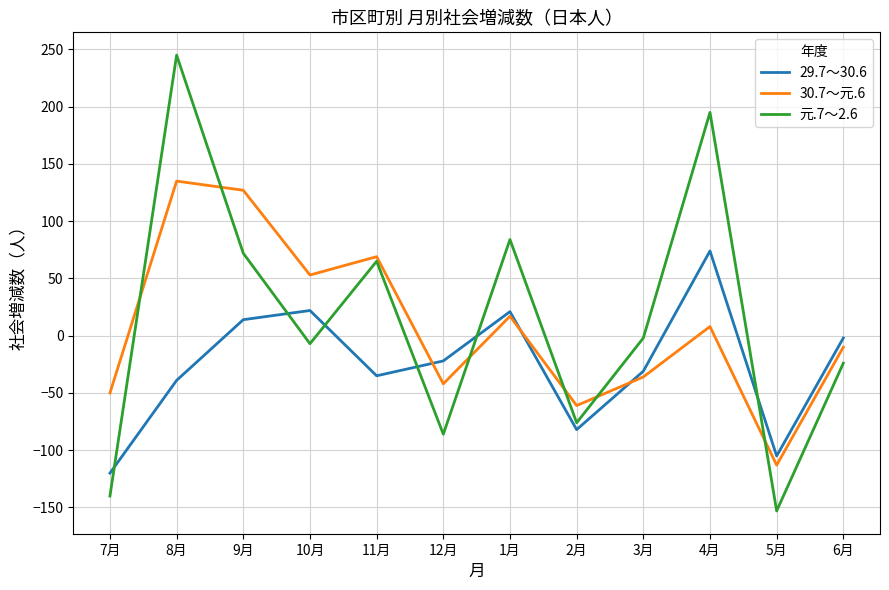

Which series has the largest total across all categories?

元.7～2.6